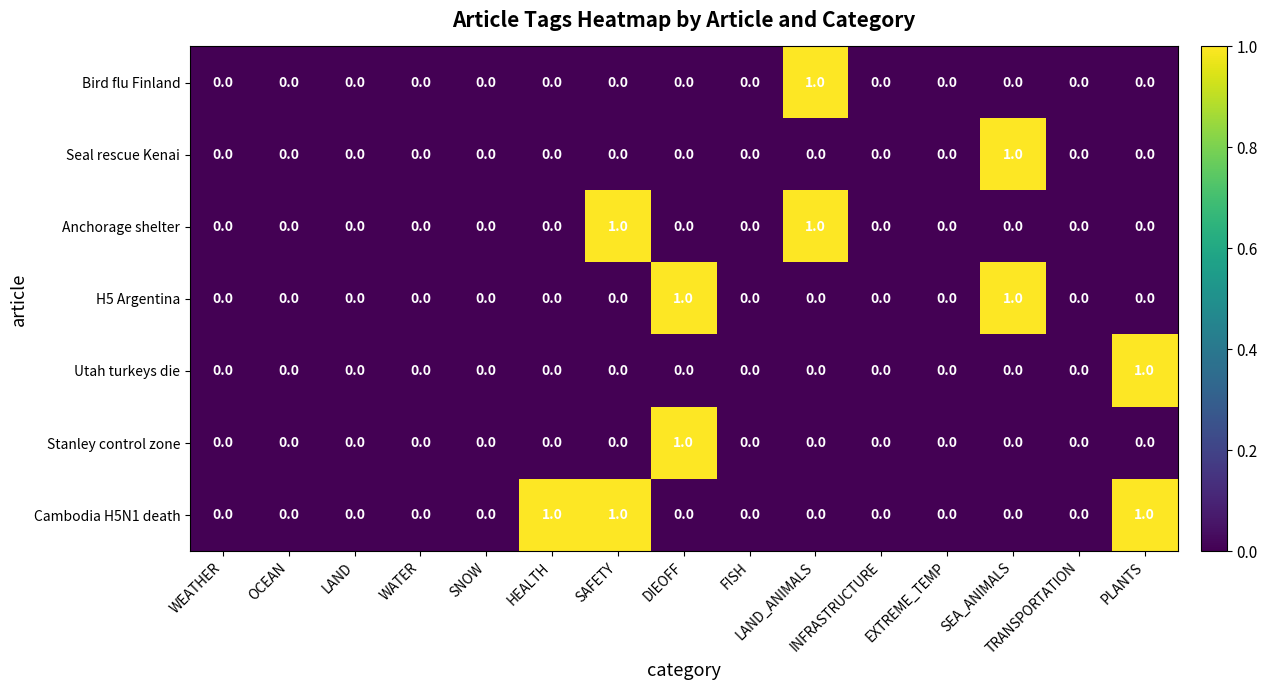

Count the Seal rescue Kenai values in the range 0 to 1.

15